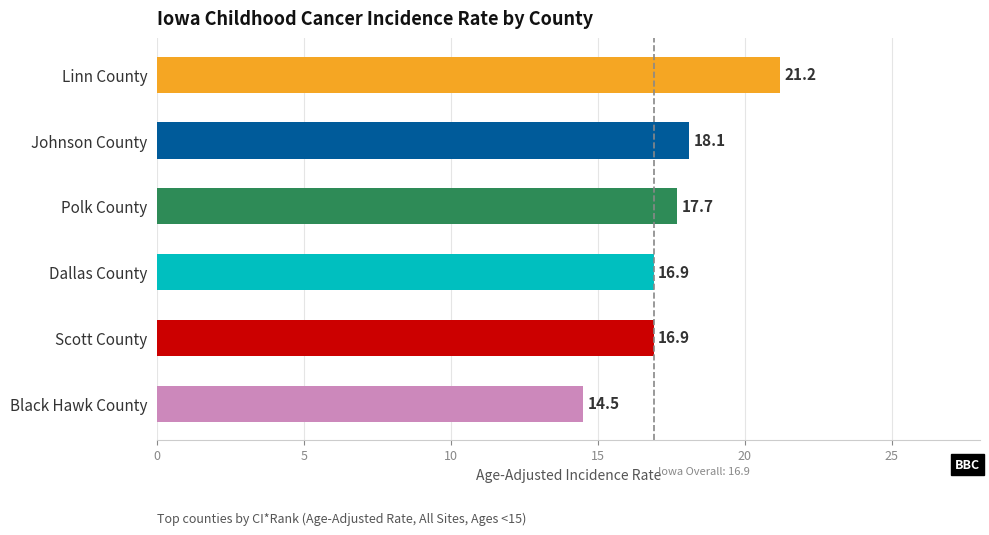

The value at Scott County is 16.9. True or false?

True